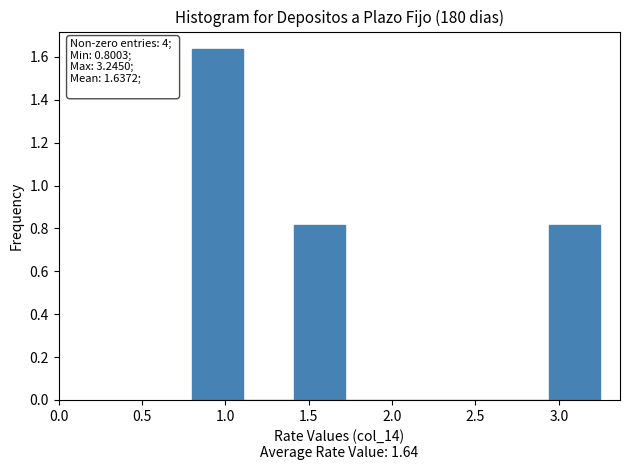

Which range on the x-axis has the tallest bar?

0.80 to 1.10